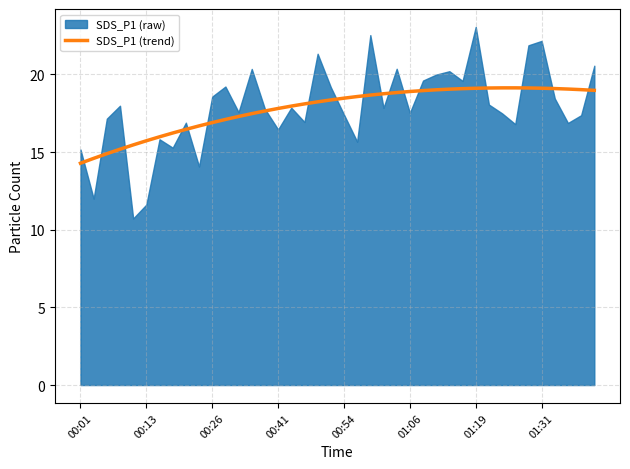

True or false: the data shows 18.2 at 18.

True